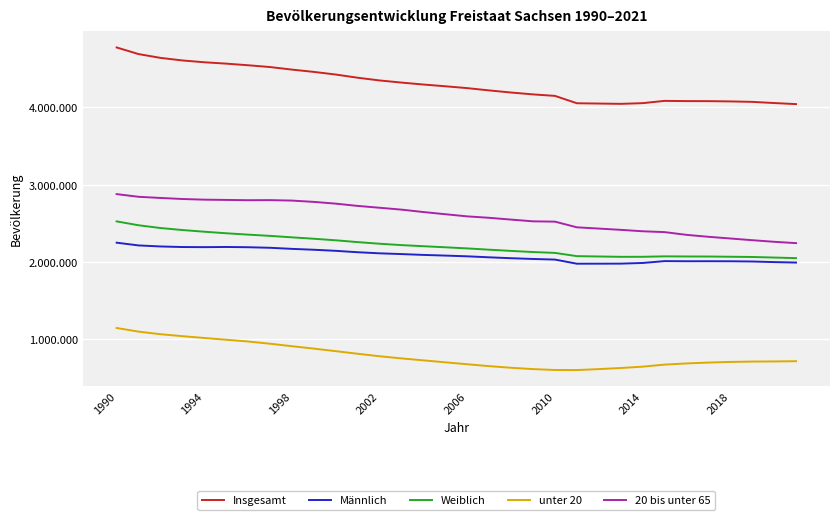

Is this an area chart (filled region under the line)?

No